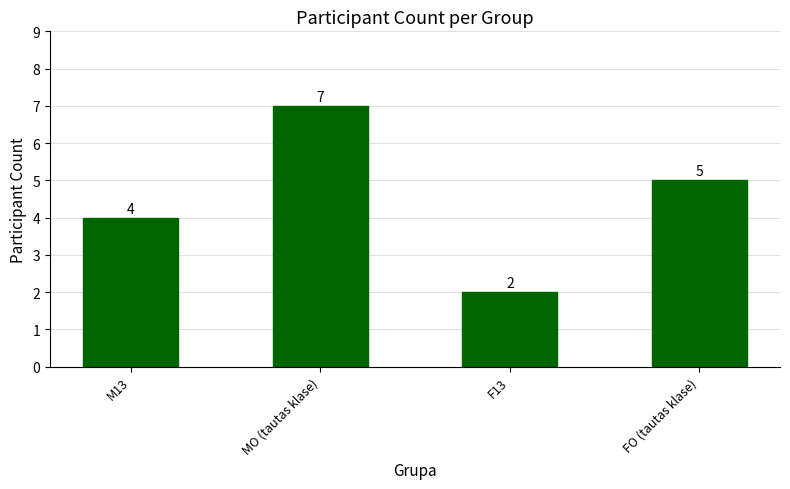

List the labels in order of value, smallest first.

F13, M13, FO (tautas klase), MO (tautas klase)